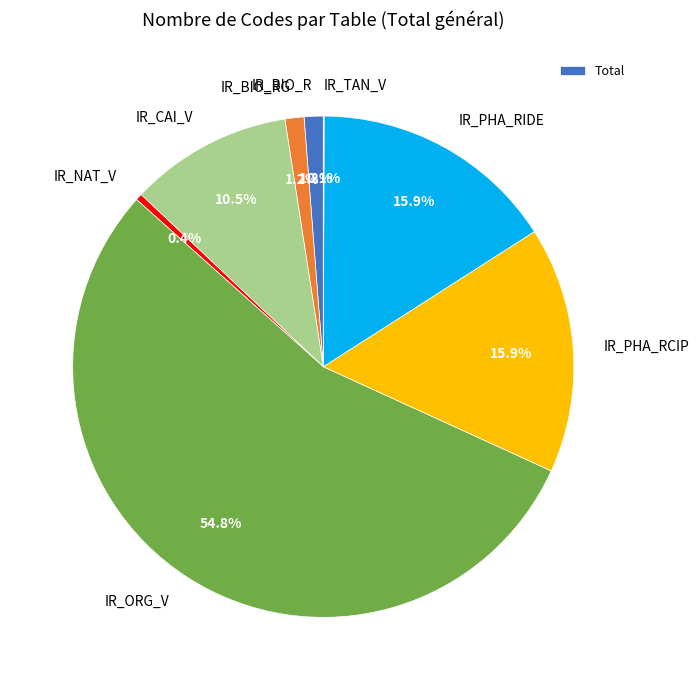

The IR_BIO_R slice represents 1% of the pie. True or false?

True